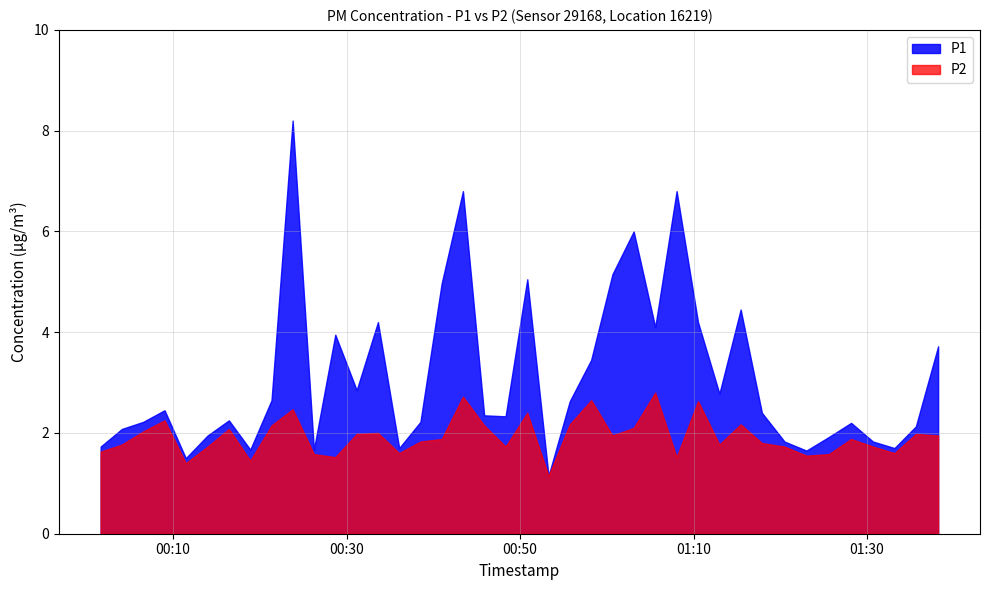

At which category does the chart reach its peak across all series?

2023-06-26T00:23:47